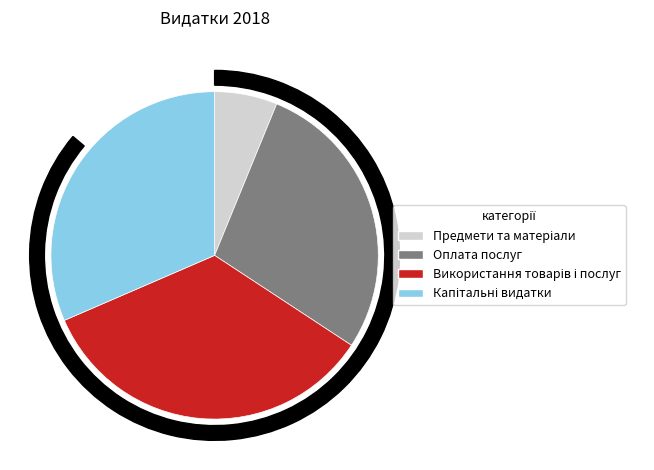

Rank the categories by value from highest to lowest.

Використання товарів і послуг, Капітальні видатки, Оплата послуг, Предмети та матеріали